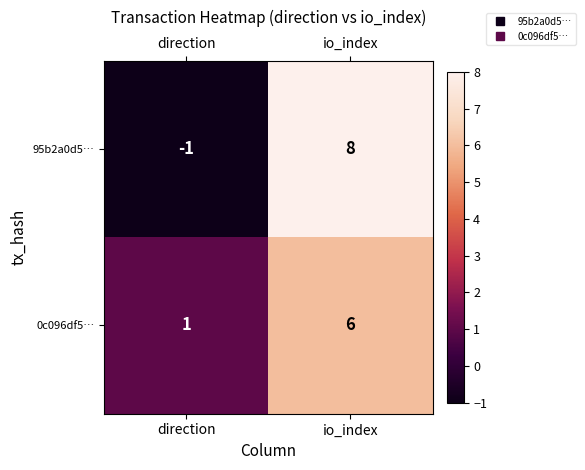

Which category has the lowest value across all series?

direction